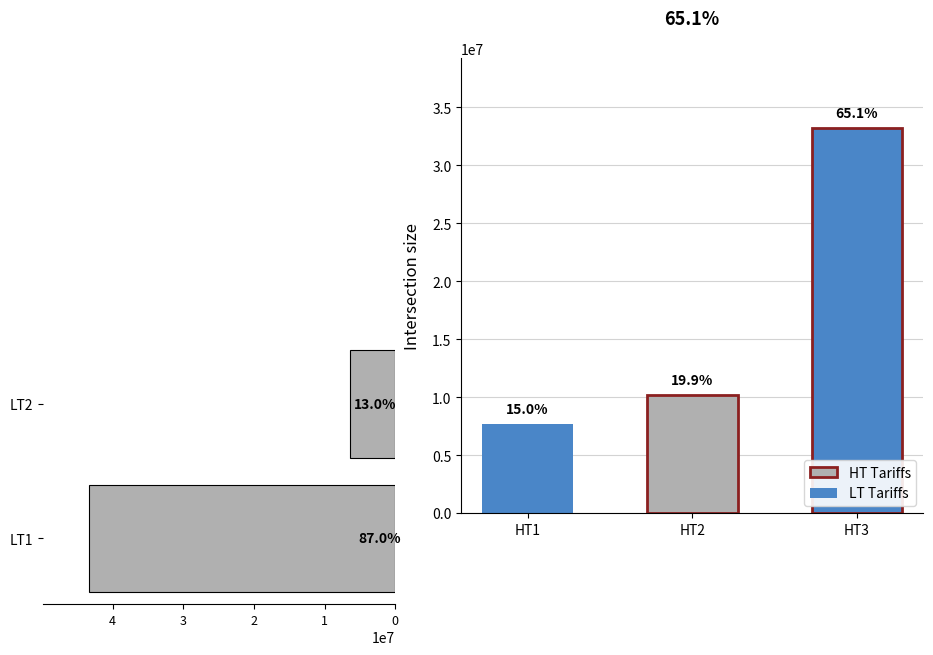

Reading right to left, extract all data points from this chart.

6451153.7	43338380.5